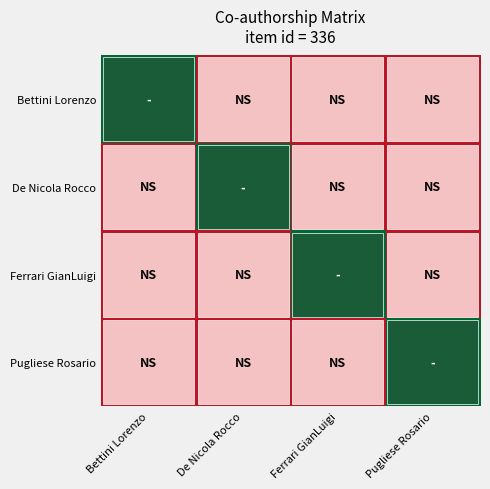

Which series has the widest spread of values?

Bettini Lorenzo